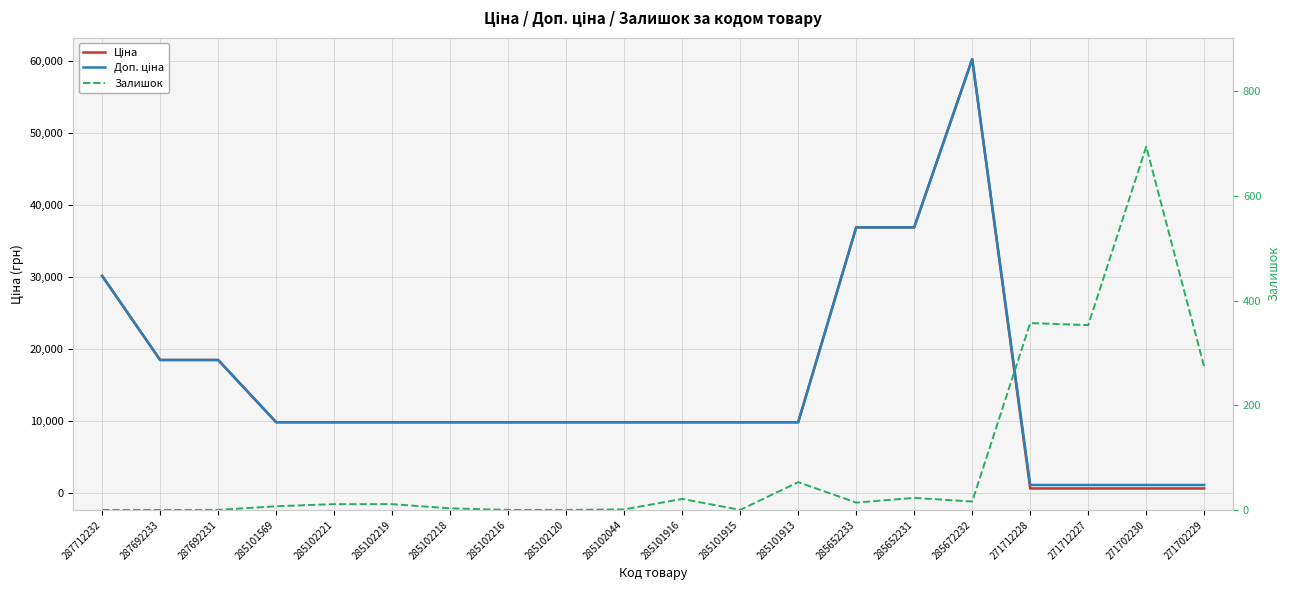

The value of Доп. ціна at 285652231 is 21598.5. True or false?

False